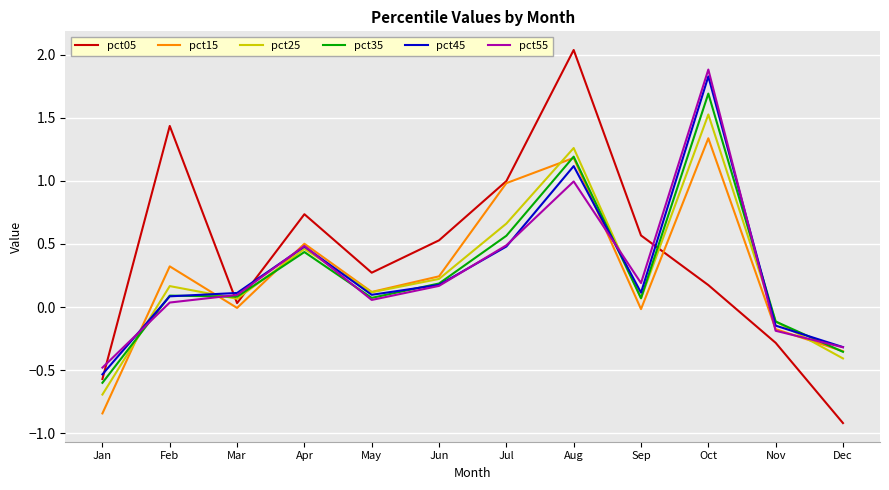

How many interior local valleys does the pct25 series have?

3